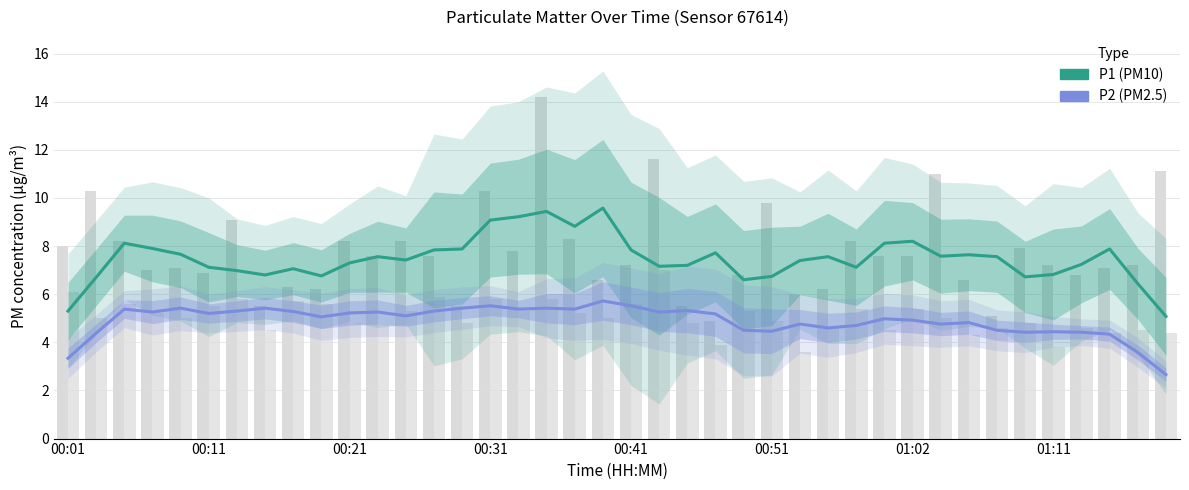

What is the difference between the maximum and minimum values in the P2 (PM2.5) series?

3.1